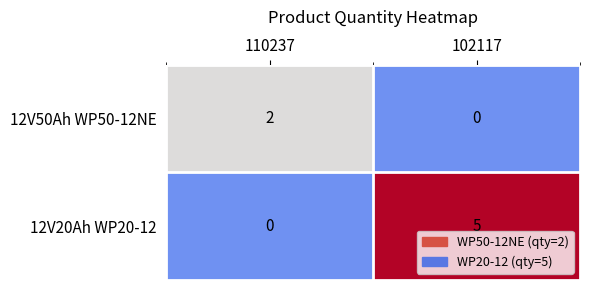

How many series are shown in this chart?

2